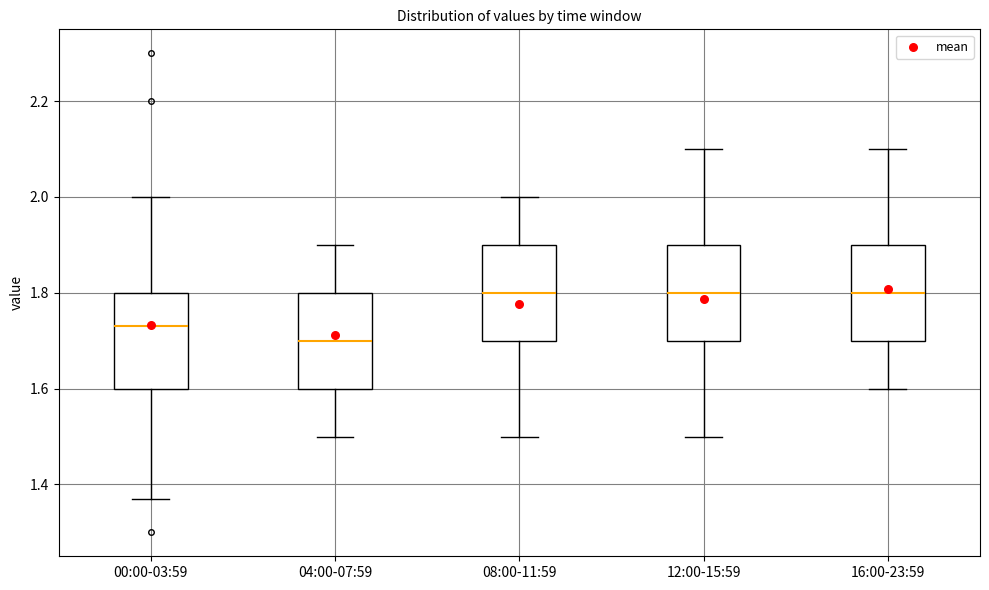

Where does the upper whisker of the box for 08:00-11:59 end on the y-axis? The values are not printed on the chart, so give them approximately, as read against the axis.

2.00